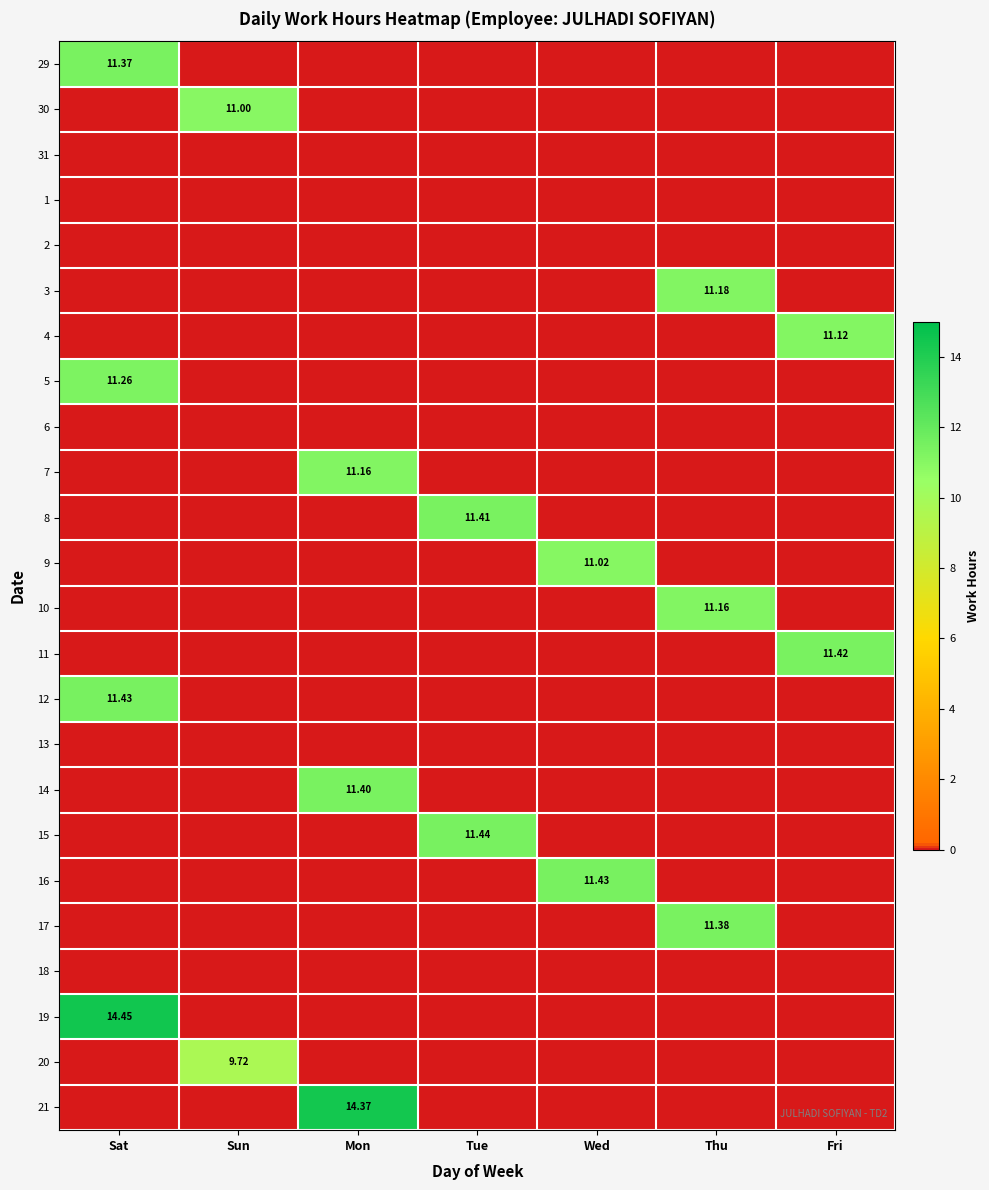

How many distinct data groups are displayed?

24